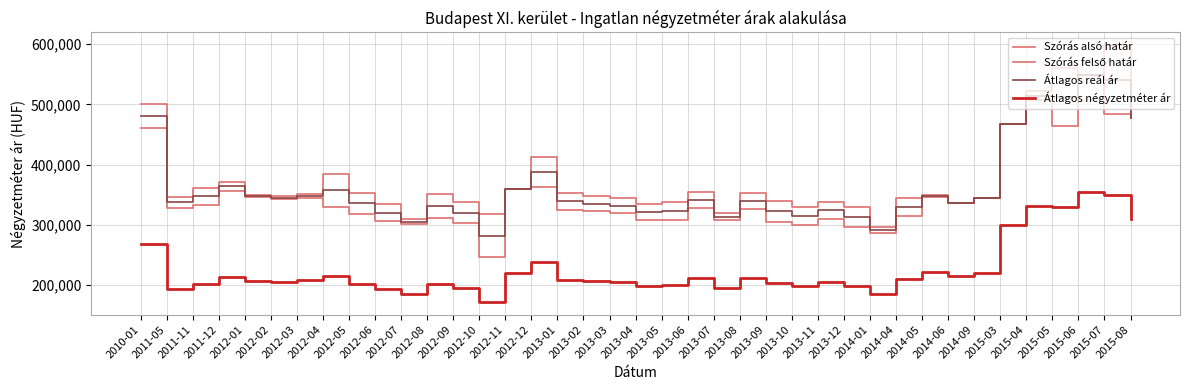

At which category is the sum across all series the highest?

2015-06